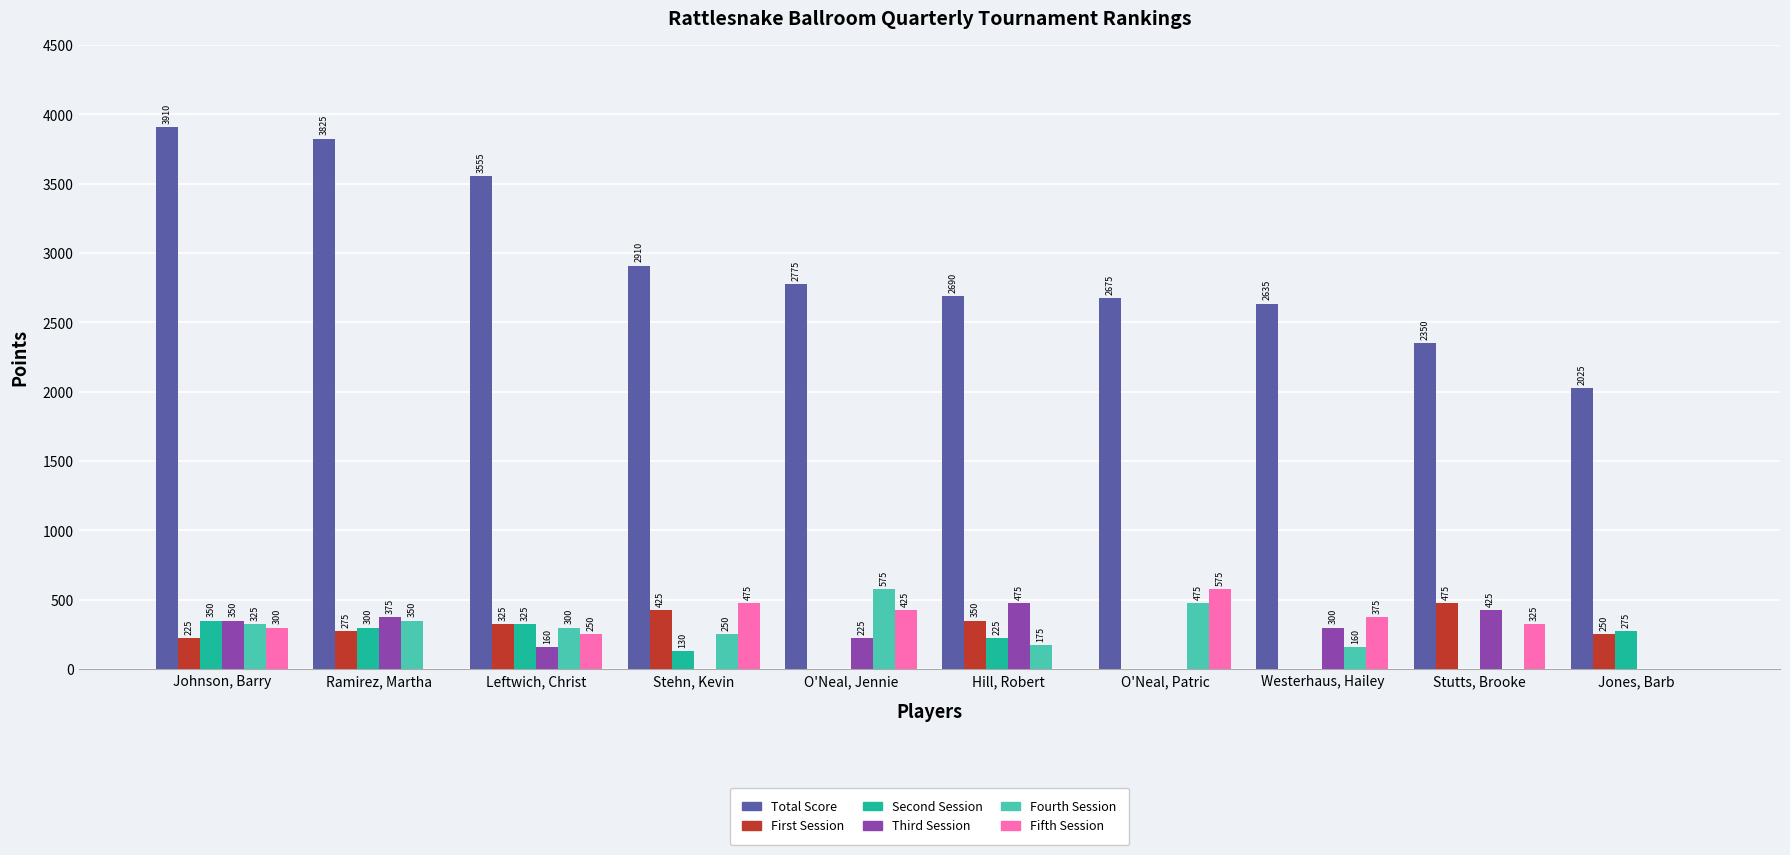

What value does the Total Score series have at Stutts, Brooke?

2350